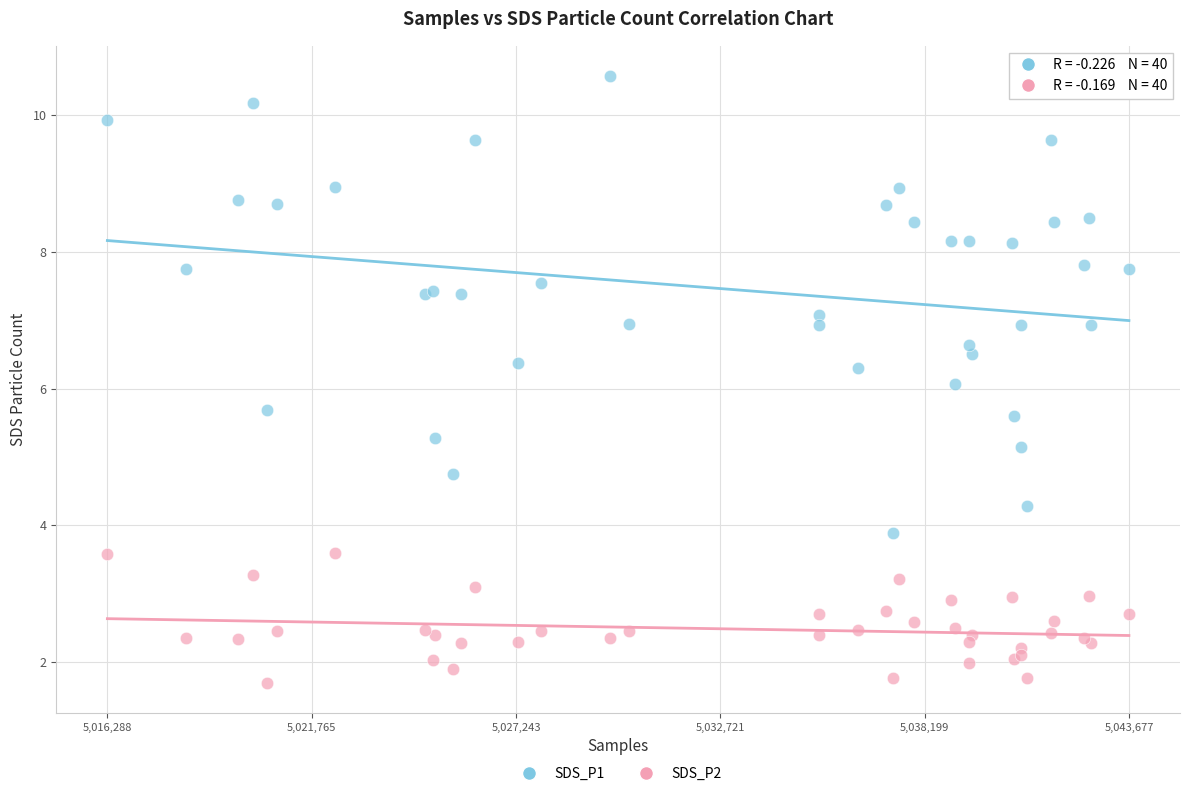

Which series contains the highest Y value?

SDS_P1